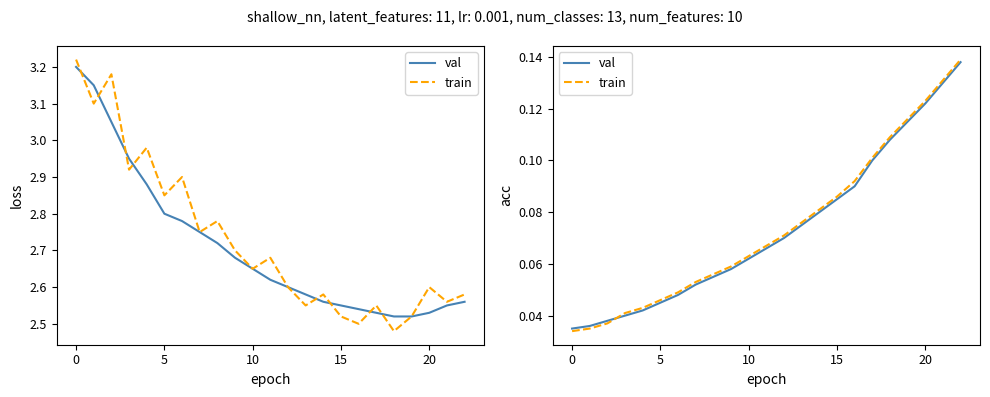

List the series in order of their peak value, highest first.

train, val